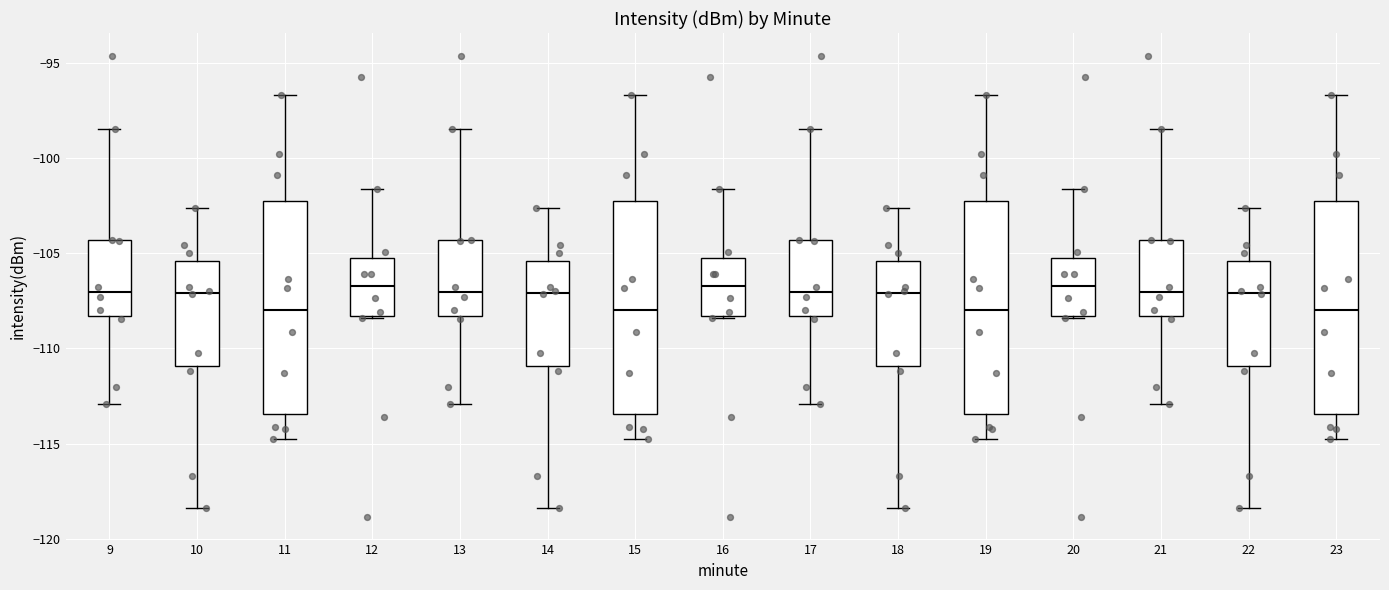

Where does the upper whisker of the box at x = 19 end on the y-axis? The values are not printed on the chart, so give them approximately, as read against the axis.

-96.5